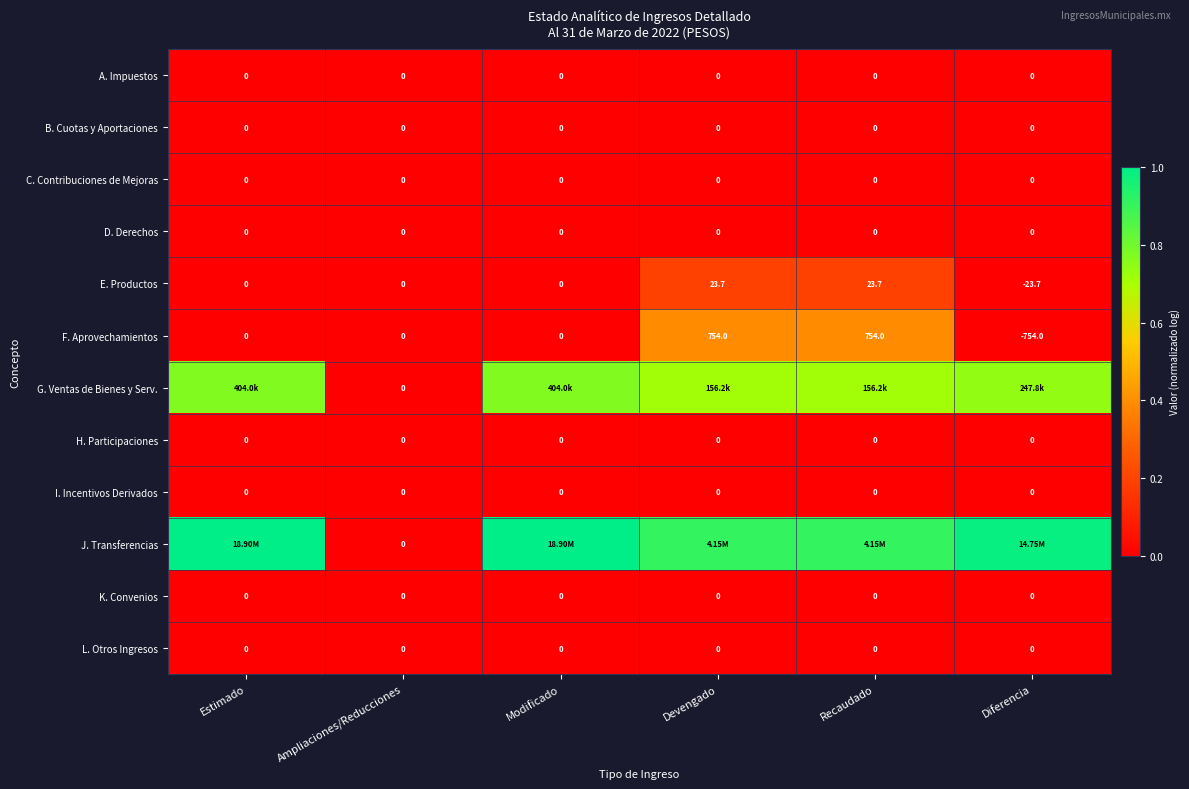

At which label does E. Productos reach its minimum?

Diferencia